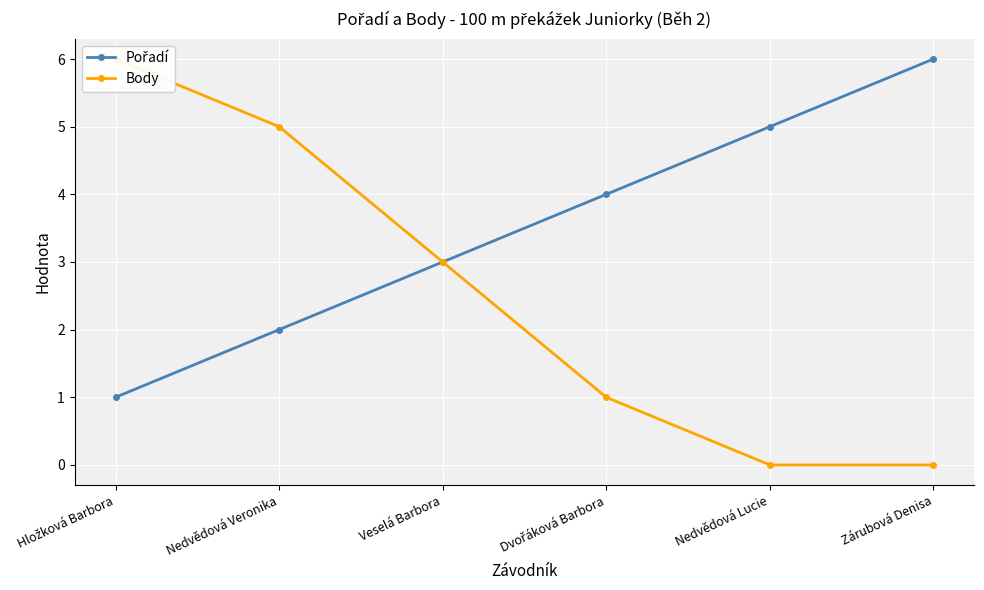

What is the highest value of the Pořadí series?

6